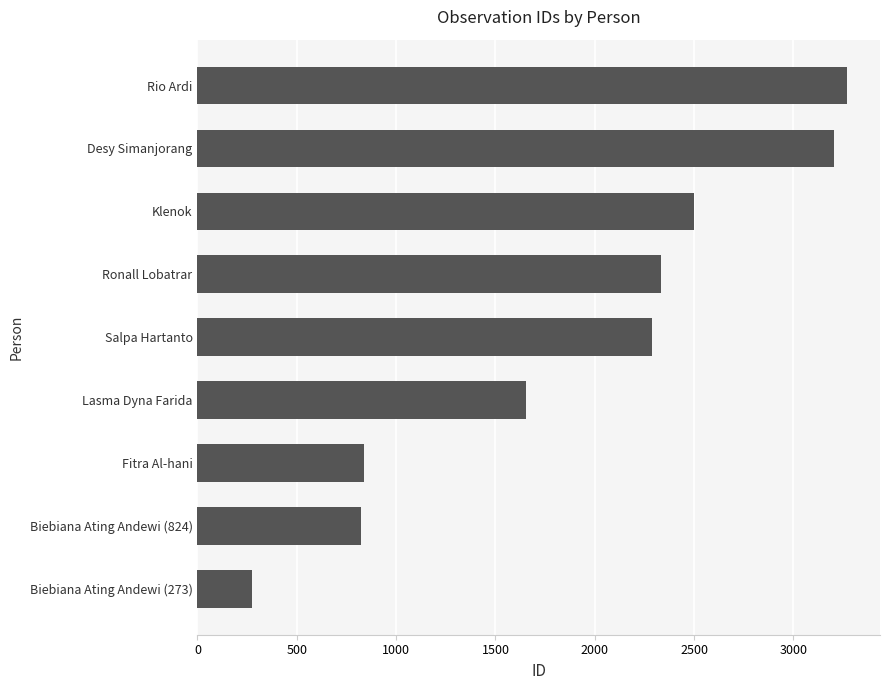

The chart shows a value of 759 at Klenok. True or false?

False